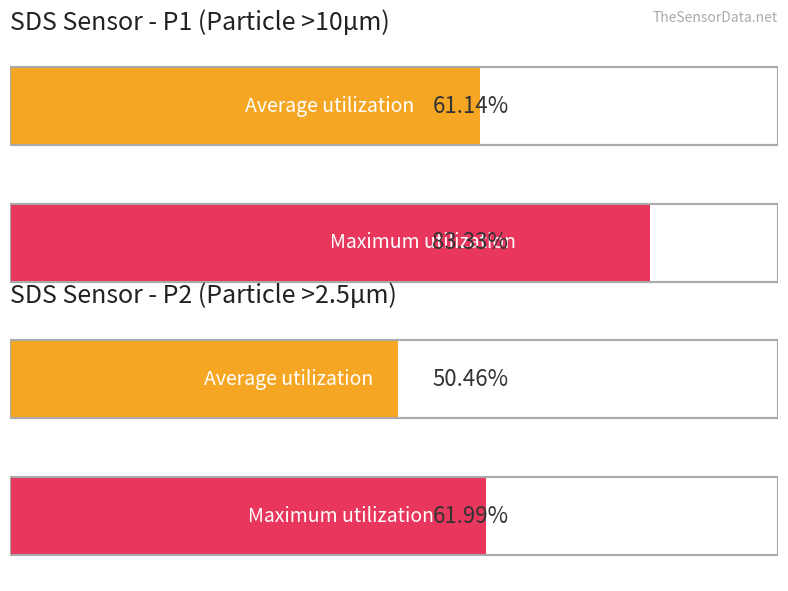

At 00:41, list the series in order from smallest to largest.

SDS_P2, SDS_P1